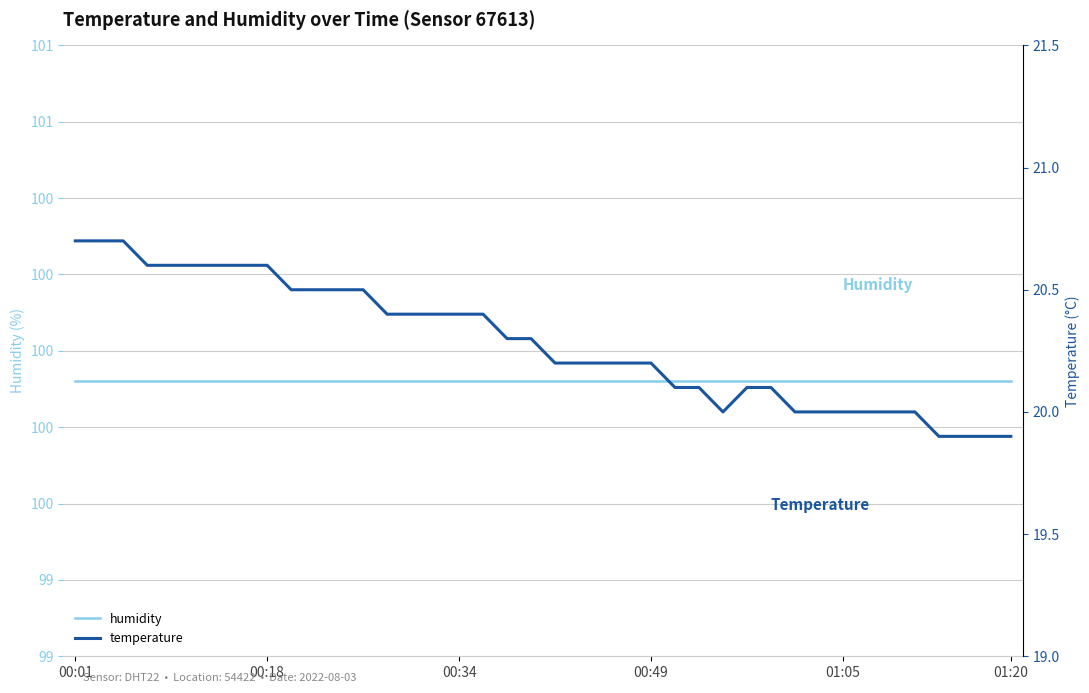

True or false: temperature and humidity intersect in this chart.

False